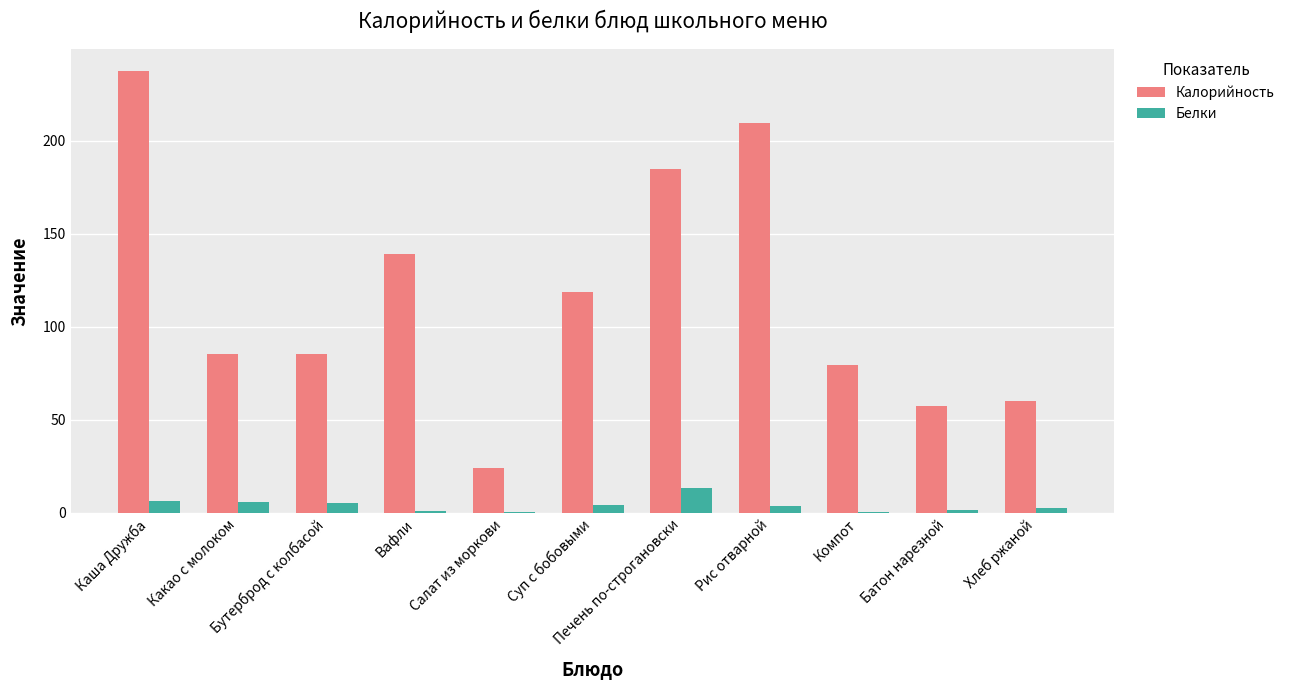

How many groups of bars are there?

11